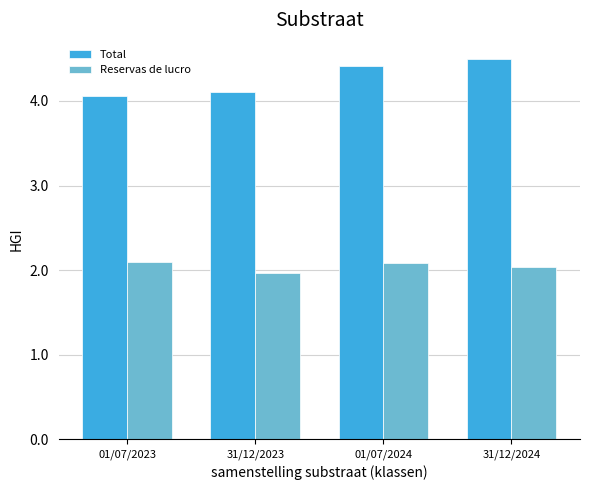

What is the total value across all series at 01/07/2024?

6.5